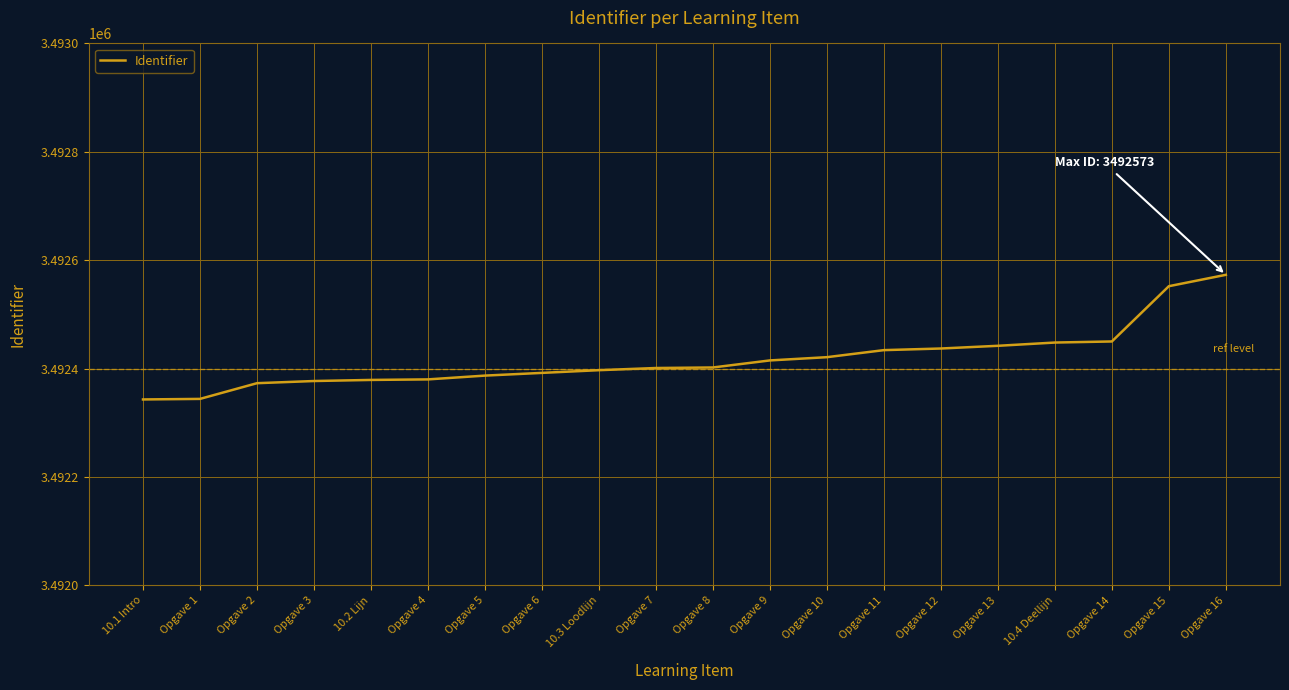

What is the change in value from Opgave 1 to Opgave 11?

+90